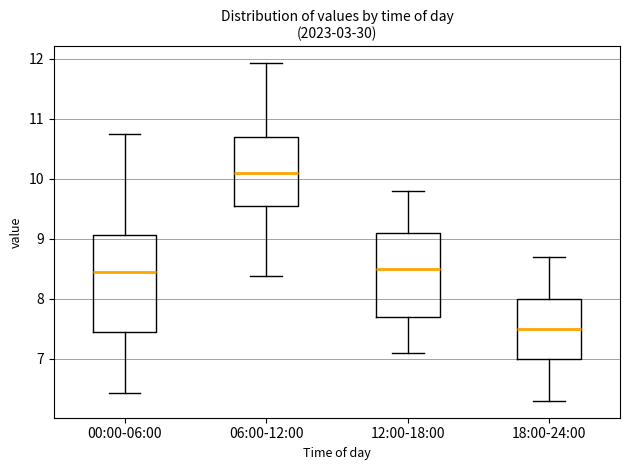

Where does the lower whisker of the box for 18:00-24:00 end on the y-axis? The values are not printed on the chart, so give them approximately, as read against the axis.

6.3